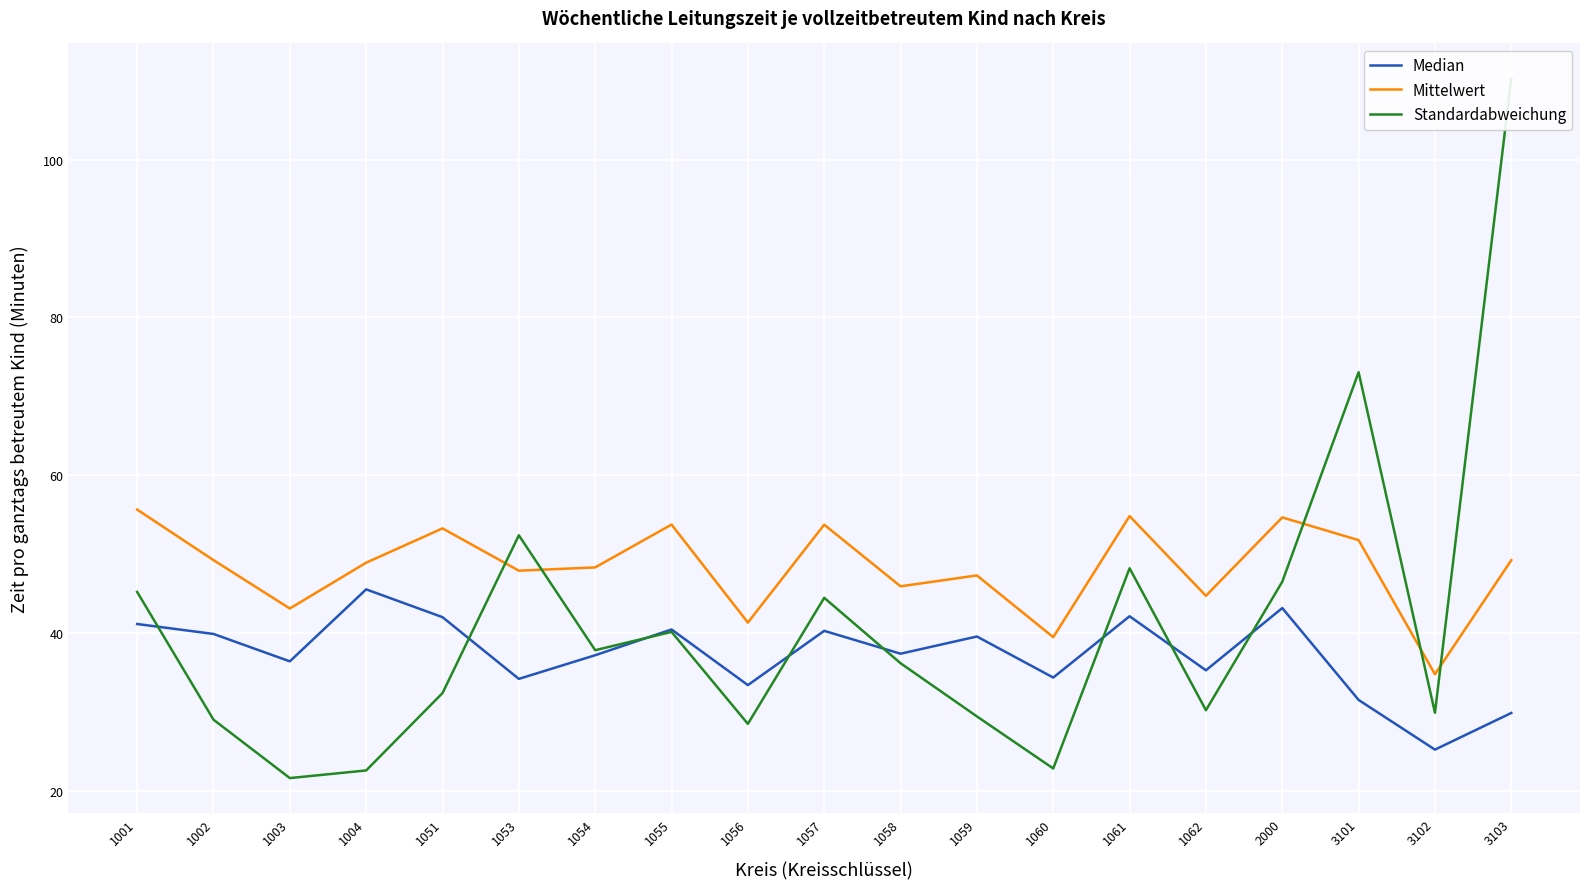

At which label does Median first exceed 37?

1001